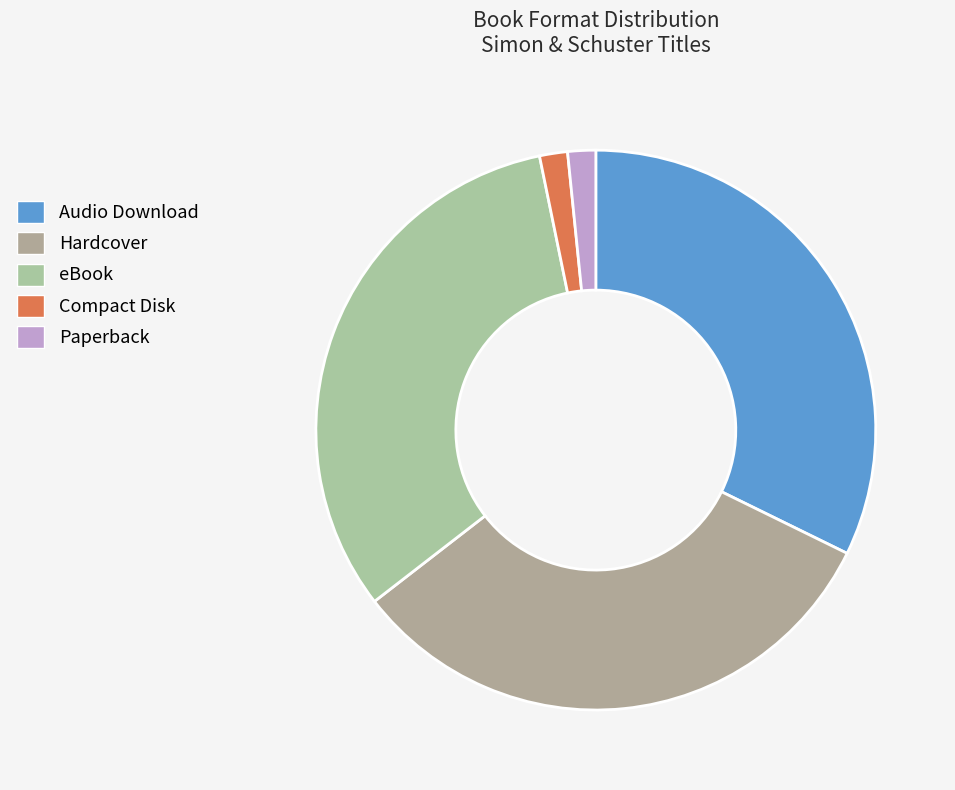

To the nearest percent, what is the combined percentage of Hardcover and Paperback?

34%